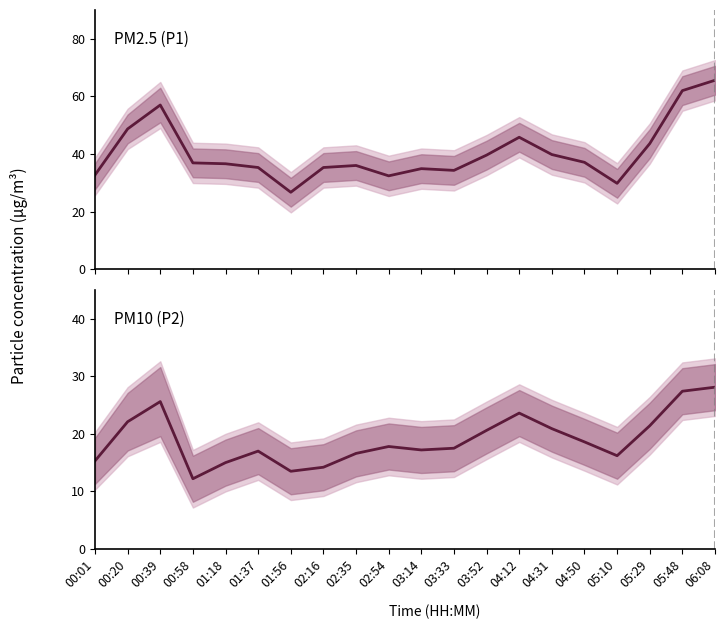

What is the label of the 19th point from the right?

00:20